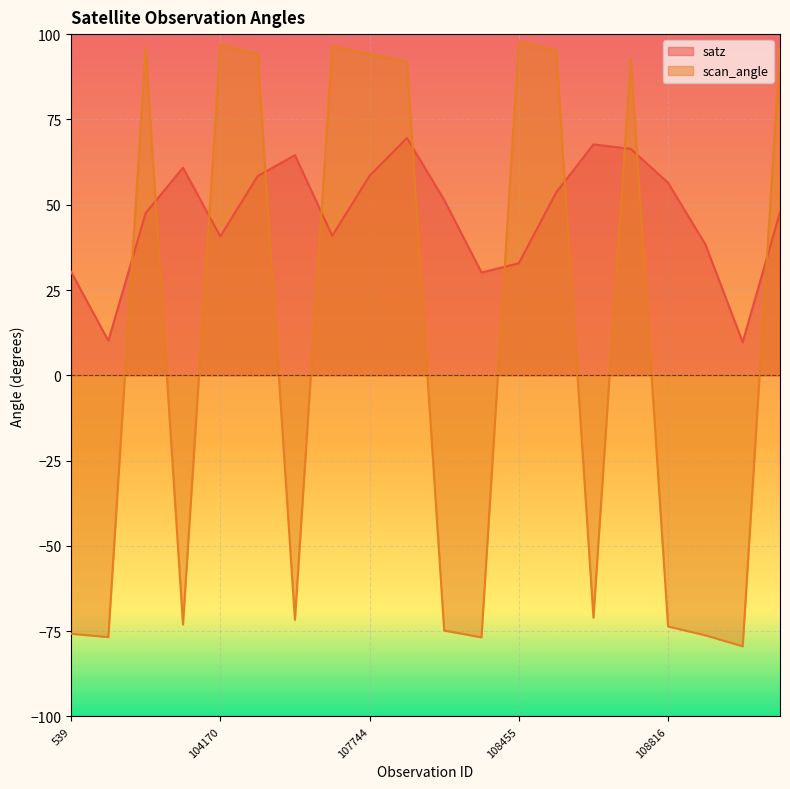

Where do satz and scan_angle first cross each other?

103338 and 103574